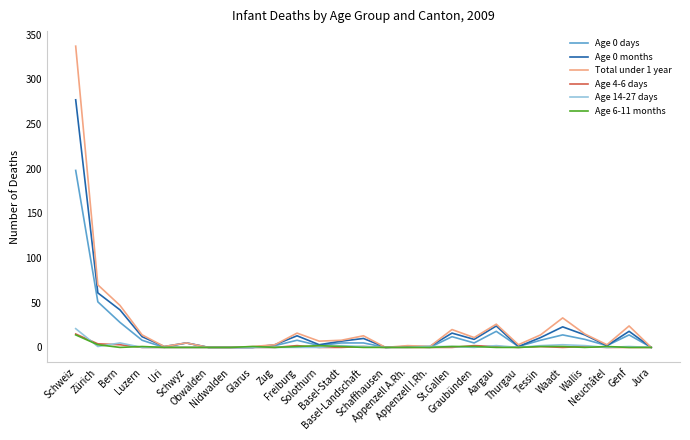

Is this an area chart (filled region under the line)?

No